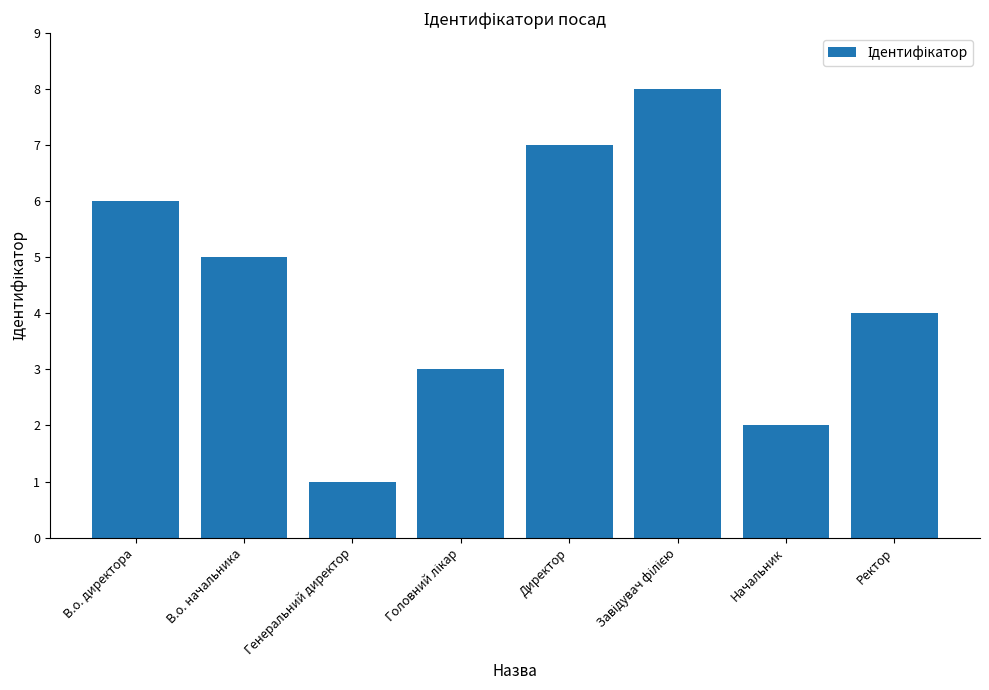

How many values are between 3 and 7?

5